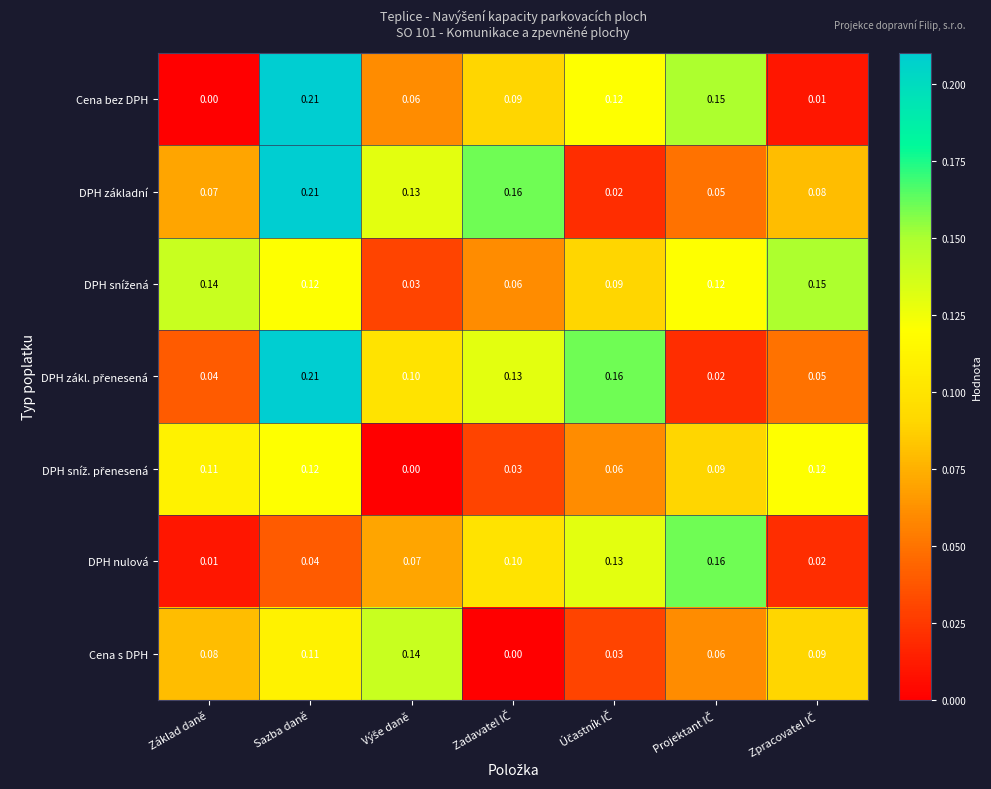

At which category is the sum across all series the highest?

Sazba daně